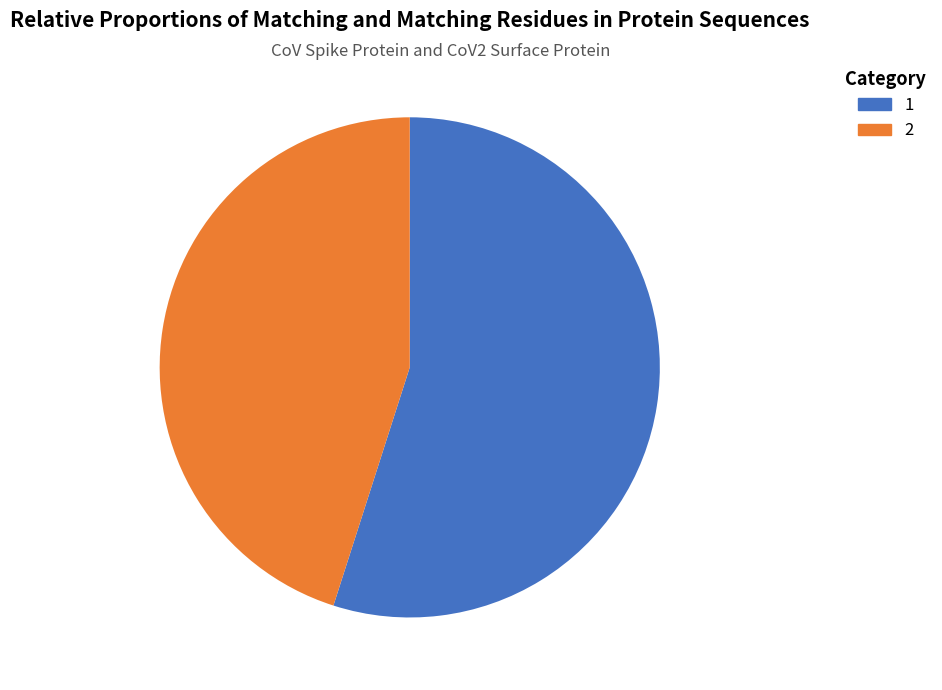

What is the largest slice in the pie chart?

1